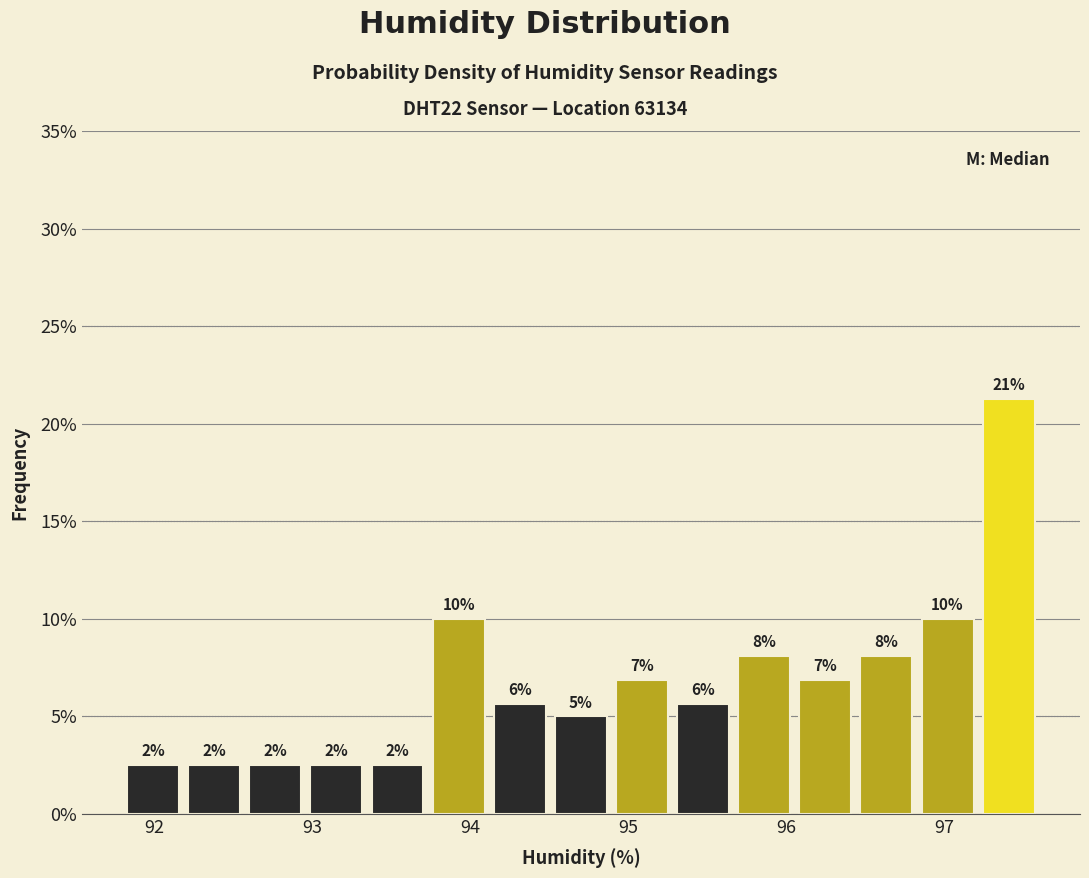

Around what value on the x-axis is the tallest bar? Give the approximate position of its centre, as read against the axis.

97.4